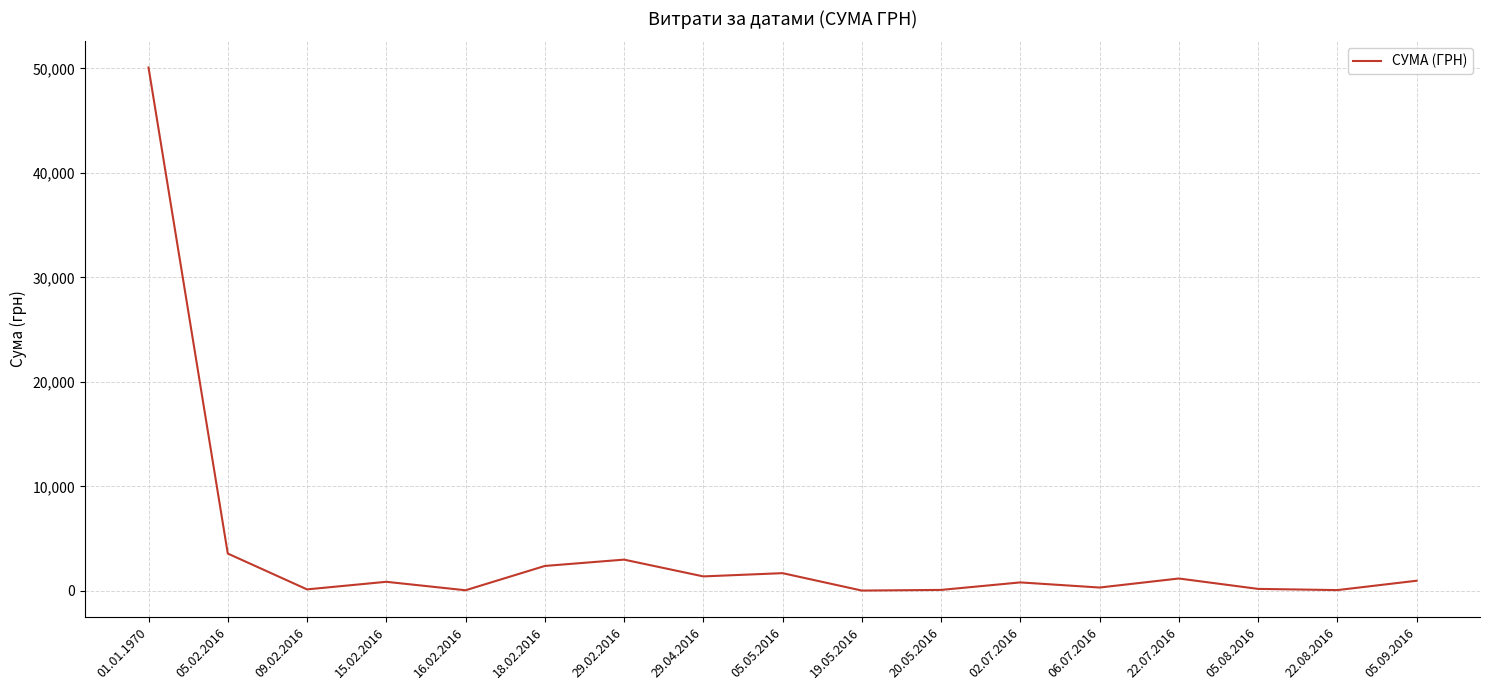

What value does the data have at 18.02.2016?

2394.0